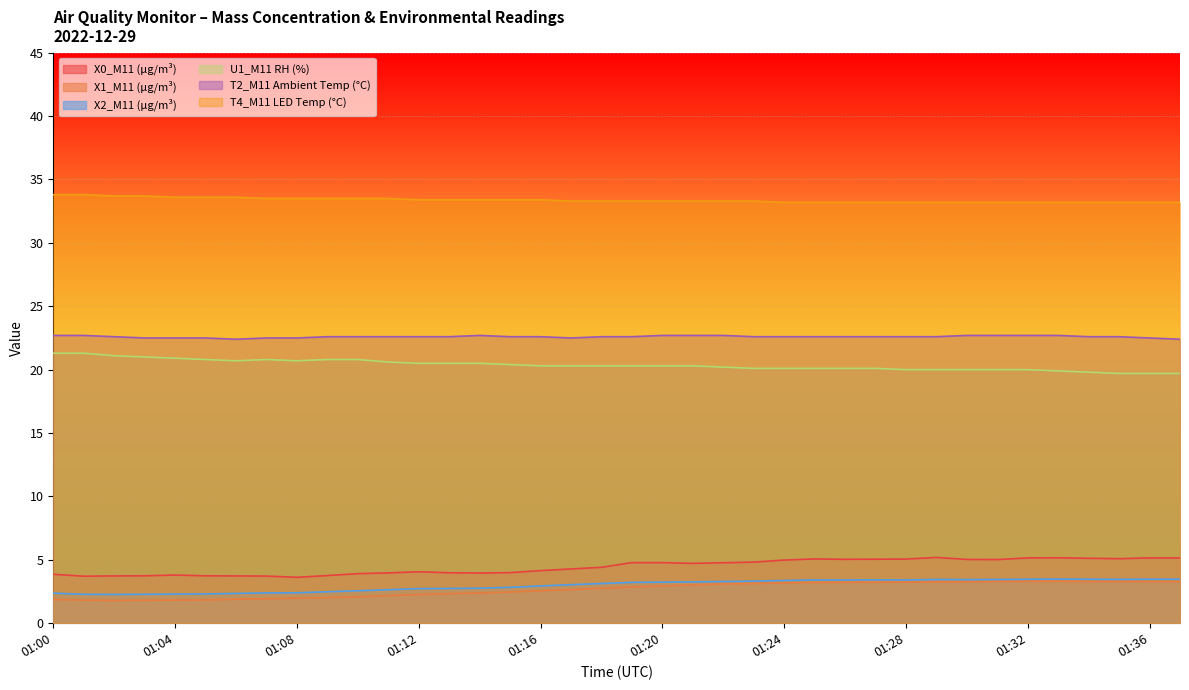

Reading left to right, list all the values displayed in this chart.

X0_M11 (μg/m³): 01:00=3.9	01:01=3.7	01:02=3.7	01:03=3.7	01:04=3.8	01:05=3.7	01:06=3.7	01:07=3.7	01:08=3.6	01:09=3.8	01:10=3.9	01:11=4.0	01:12=4.1	01:13=4.0	01:14=4.0	01:15=4.0	01:16=4.2	01:17=4.3	01:18=4.4	01:19=4.8	01:20=4.8	01:21=4.7	01:22=4.8	01:23=4.8	01:24=5.0	01:25=5.1	01:26=5.0	01:27=5.0	01:28=5.1	01:29=5.2	01:30=5.0	01:31=5.0	01:32=5.2	01:33=5.2	01:34=5.1	01:35=5.1	01:36=5.2	01:37=5.2
X1_M11 (μg/m³): 01:00=1.9	01:01=1.8	01:02=1.8	01:03=1.8	01:04=1.8	01:05=1.8	01:06=1.9	01:07=1.9	01:08=2.0	01:09=2.0	01:10=2.1	01:11=2.2	01:12=2.3	01:13=2.3	01:14=2.4	01:15=2.5	01:16=2.6	01:17=2.6	01:18=2.8	01:19=2.9	01:20=2.9	01:21=3.0	01:22=3.1	01:23=3.1	01:24=3.2	01:25=3.2	01:26=3.2	01:27=3.2	01:28=3.2	01:29=3.2	01:30=3.3	01:31=3.3	01:32=3.3	01:33=3.3	01:34=3.3	01:35=3.3	01:36=3.3	01:37=3.3
X2_M11 (μg/m³): 01:00=2.4	01:01=2.3	01:02=2.3	01:03=2.3	01:04=2.3	01:05=2.3	01:06=2.4	01:07=2.4	01:08=2.4	01:09=2.5	01:10=2.6	01:11=2.6	01:12=2.7	01:13=2.7	01:14=2.8	01:15=2.8	01:16=2.9	01:17=3.0	01:18=3.1	01:19=3.2	01:20=3.2	01:21=3.3	01:22=3.3	01:23=3.3	01:24=3.4	01:25=3.4	01:26=3.4	01:27=3.4	01:28=3.4	01:29=3.5	01:30=3.4	01:31=3.5	01:32=3.5	01:33=3.5	01:34=3.5	01:35=3.5	01:36=3.5	01:37=3.5
U1_M11 RH (%): 01:00=21.3	01:01=21.3	01:02=21.1	01:03=21.0	01:04=20.9	01:05=20.8	01:06=20.7	01:07=20.8	01:08=20.7	01:09=20.8	01:10=20.8	01:11=20.6	01:12=20.5	01:13=20.5	01:14=20.5	01:15=20.4	01:16=20.3	01:17=20.3	01:18=20.3	01:19=20.3	01:20=20.3	01:21=20.3	01:22=20.2	01:23=20.1	01:24=20.1	01:25=20.1	01:26=20.1	01:27=20.1	01:28=20.0	01:29=20.0	01:30=20.0	01:31=20.0	01:32=20.0	01:33=19.9	01:34=19.8	01:35=19.7	01:36=19.7	01:37=19.7
T2_M11 Ambient Temp (°C): 01:00=22.7	01:01=22.7	01:02=22.6	01:03=22.5	01:04=22.5	01:05=22.5	01:06=22.4	01:07=22.5	01:08=22.5	01:09=22.6	01:10=22.6	01:11=22.6	01:12=22.6	01:13=22.6	01:14=22.7	01:15=22.6	01:16=22.6	01:17=22.5	01:18=22.6	01:19=22.6	01:20=22.7	01:21=22.7	01:22=22.7	01:23=22.6	01:24=22.6	01:25=22.6	01:26=22.6	01:27=22.6	01:28=22.6	01:29=22.6	01:30=22.7	01:31=22.7	01:32=22.7	01:33=22.7	01:34=22.6	01:35=22.6	01:36=22.5	01:37=22.4
T4_M11 LED Temp (°C): 01:00=33.8	01:01=33.8	01:02=33.7	01:03=33.7	01:04=33.6	01:05=33.6	01:06=33.6	01:07=33.5	01:08=33.5	01:09=33.5	01:10=33.5	01:11=33.5	01:12=33.4	01:13=33.4	01:14=33.4	01:15=33.4	01:16=33.4	01:17=33.3	01:18=33.3	01:19=33.3	01:20=33.3	01:21=33.3	01:22=33.3	01:23=33.3	01:24=33.2	01:25=33.2	01:26=33.2	01:27=33.2	01:28=33.2	01:29=33.2	01:30=33.2	01:31=33.2	01:32=33.2	01:33=33.2	01:34=33.2	01:35=33.2	01:36=33.2	01:37=33.2